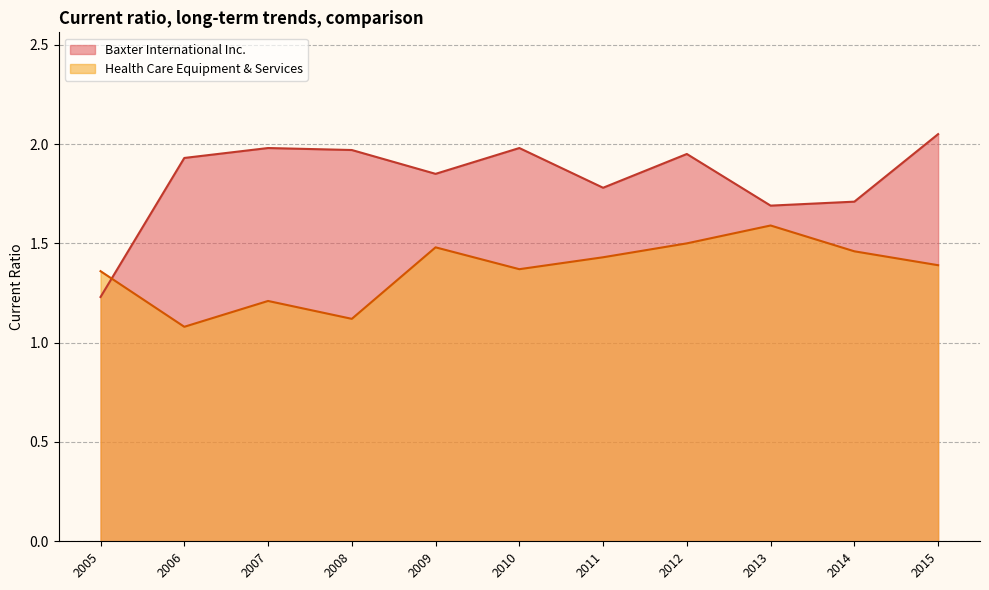

The value of Health Care Equipment & Services at 2005 is 0.9. True or false?

False